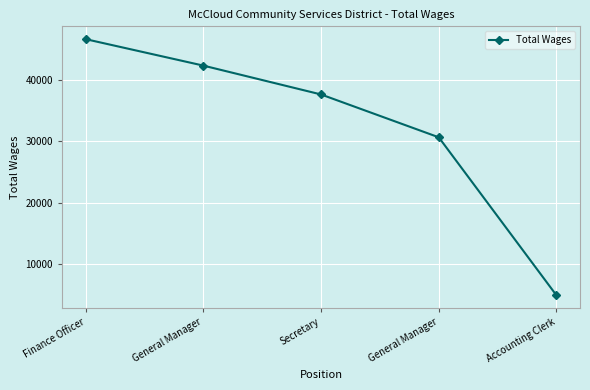

Rank the categories by value from highest to lowest.

Finance Officer, General Manager, Secretary, General Manager, Accounting Clerk